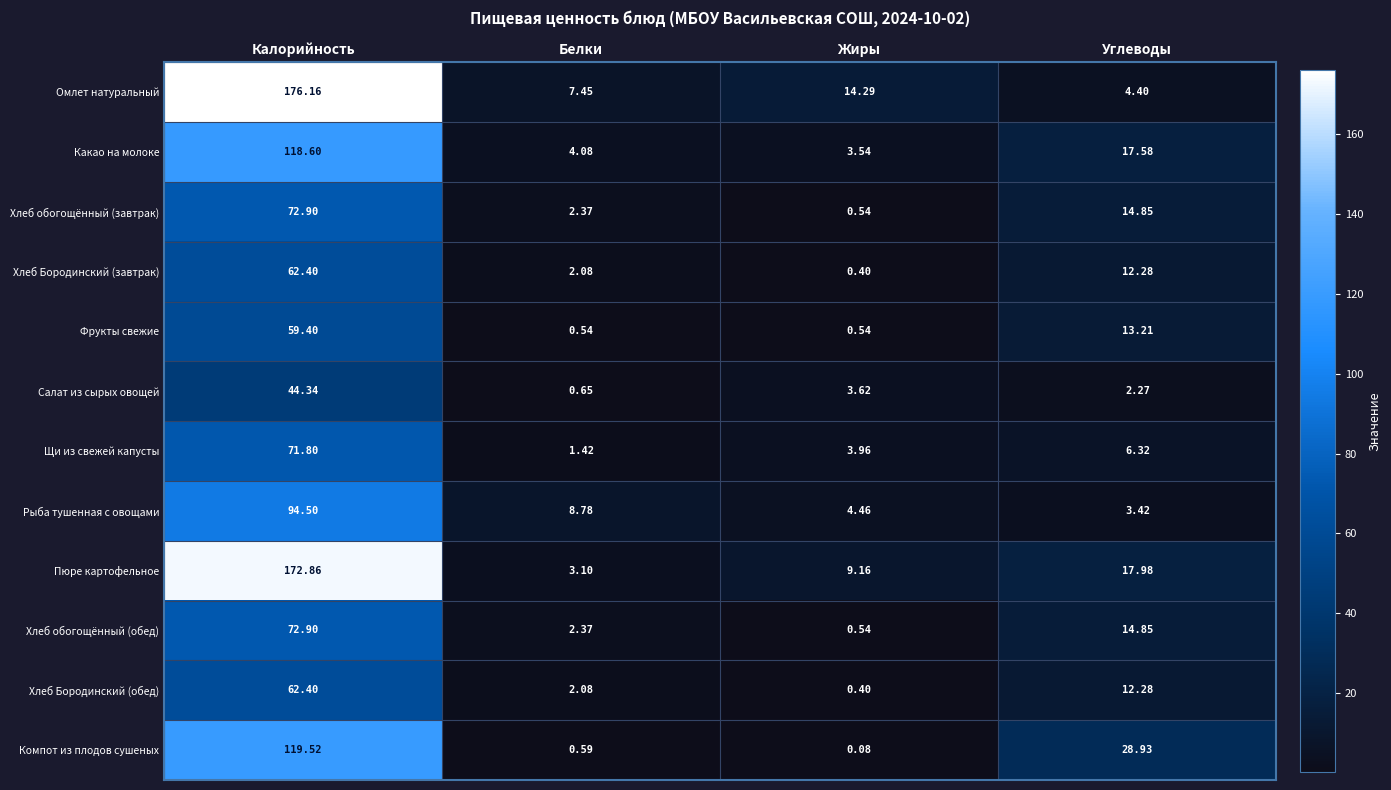

List the labels in order of Хлеб Бородинский (завтрак) value, smallest first.

Жиры, Белки, Углеводы, Калорийность